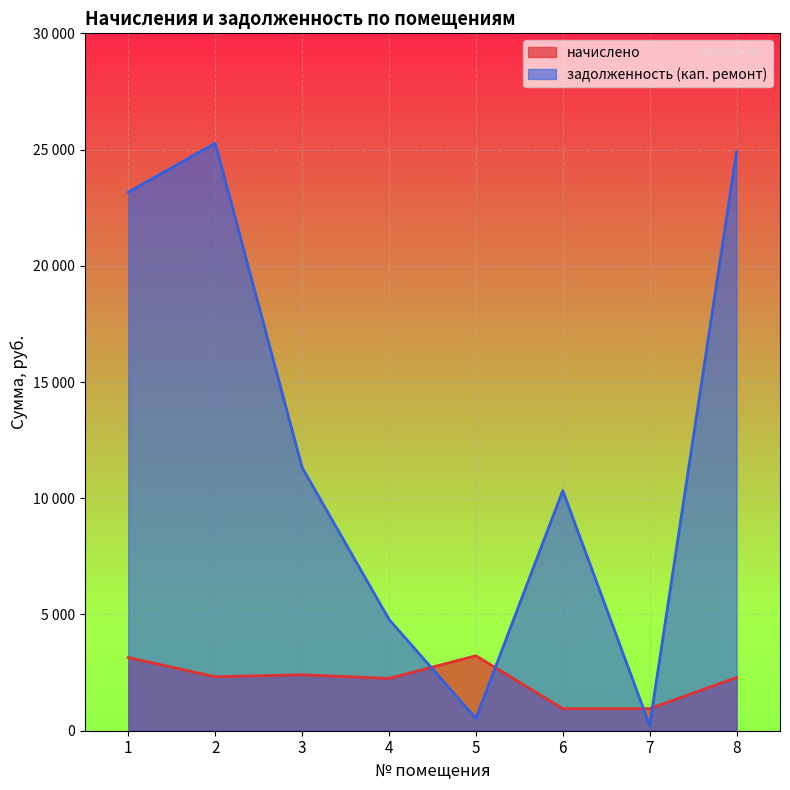

What is the difference between the задолженность (кап. ремонт) values at 3 and 5?

10795.0